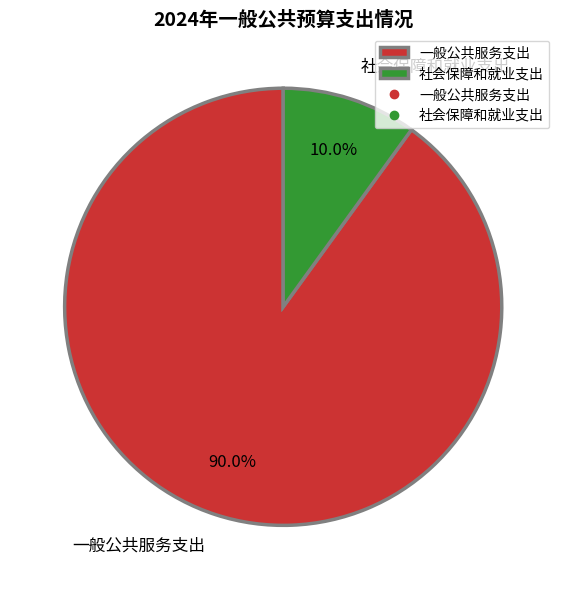

Approximately how many times larger is the value at 一般公共服务支出 compared to 社会保障和就业支出?

9.0